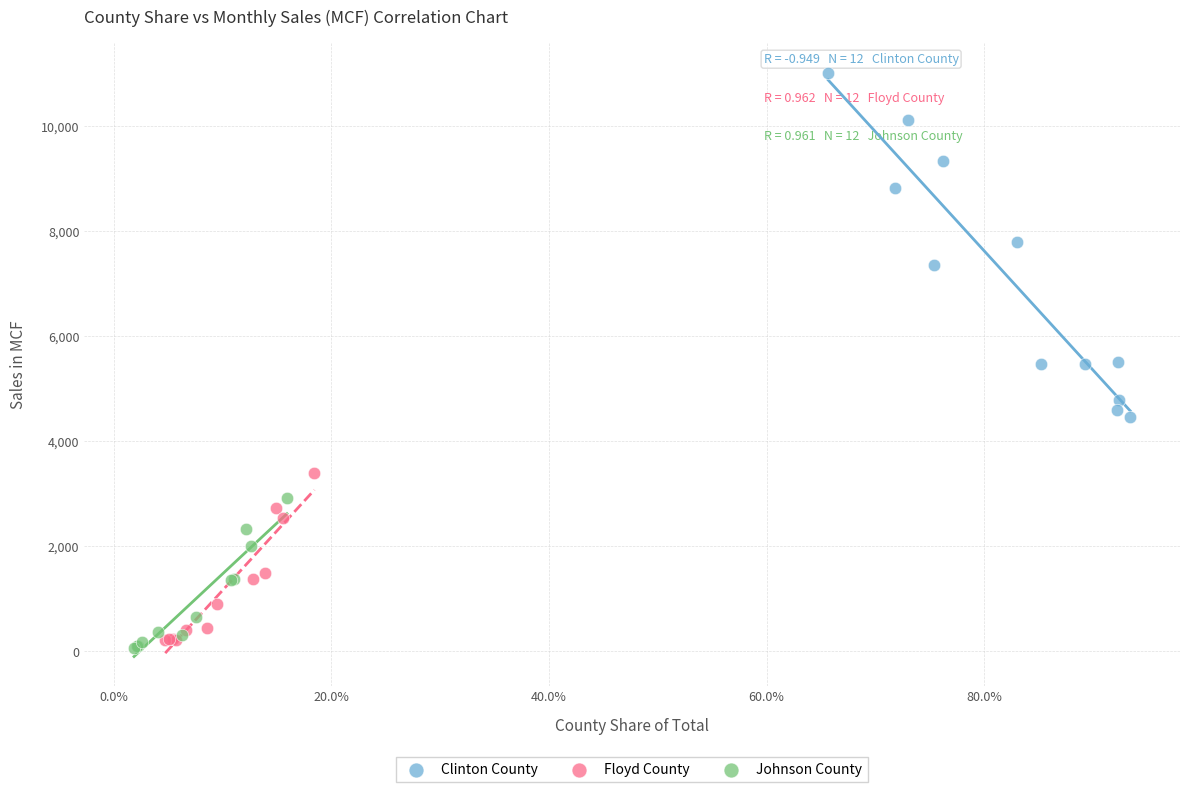

Which series contains the highest Y value?

Clinton County